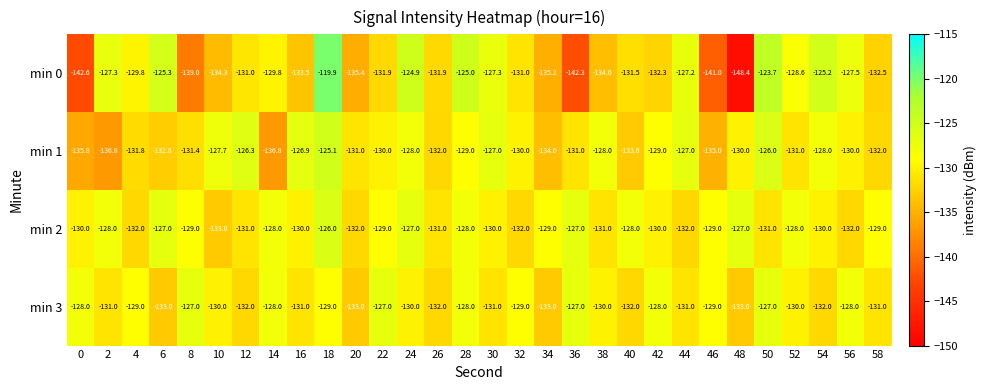

What is the difference between the second highest and second lowest values in the min 1 series?

10.8